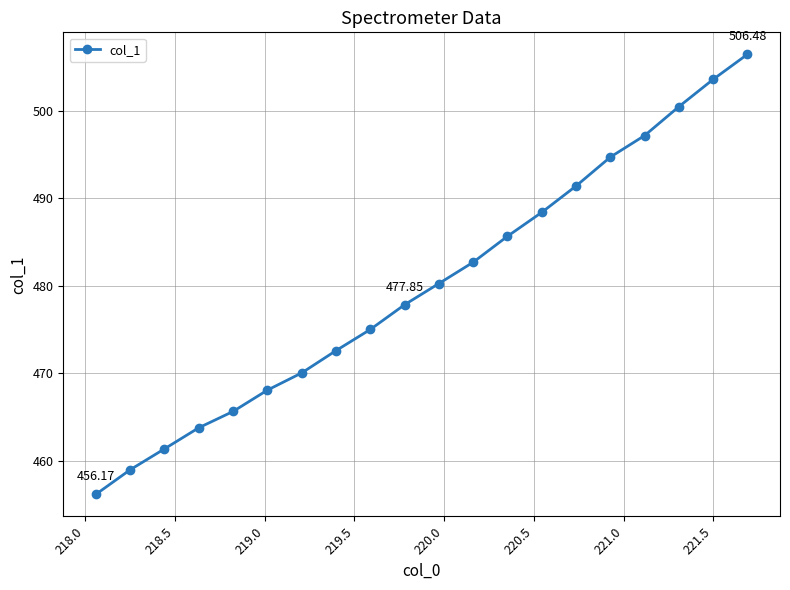

What is the difference between the maximum and minimum values?

50.3